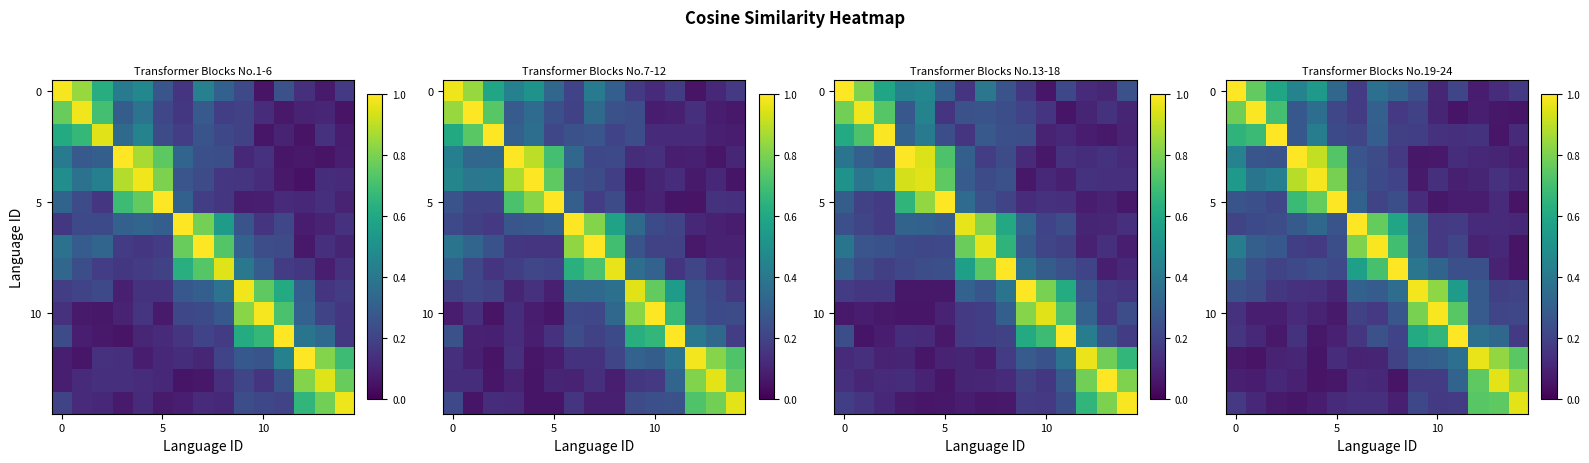

What is the average value of the 5 series?

0.3